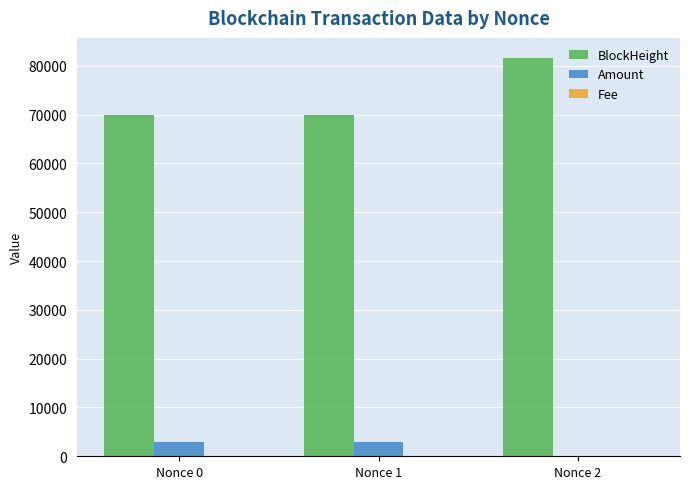

What is the sum of all Amount values?

6026.0